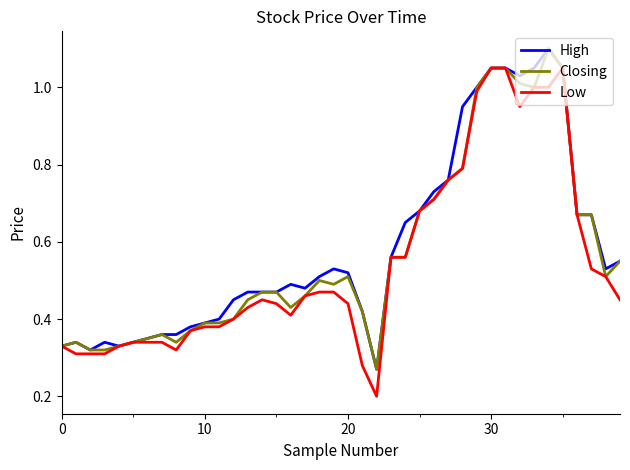

Which series has the widest spread of values?

Low